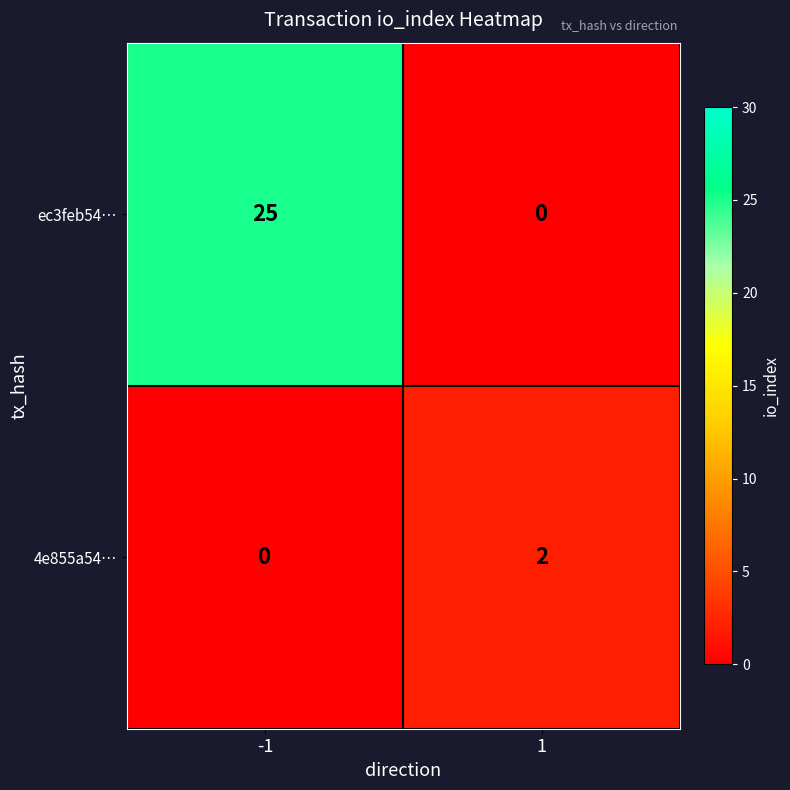

What is the sum of the ec3feb54… values at 1 and -1?

25